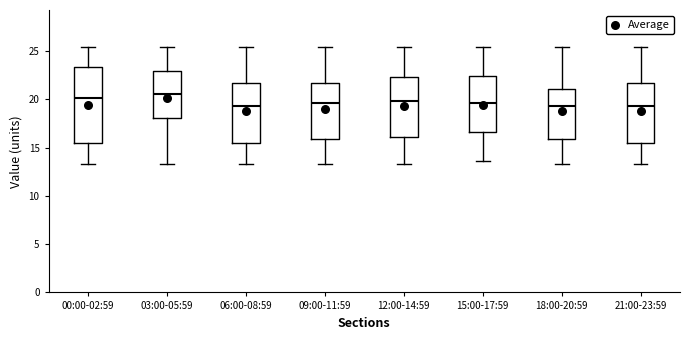

Reading left to right, read every box against the y-axis: the position of its median line, the range the box covers, and the ends of its whiskers. The values are not printed on the chart, so give them approximately, as read against the axis.

00:00-02:59: median 20.0, box 15.5 to 23.5, whiskers 13.5 to 25.5
03:00-05:59: median 20.5, box 18.0 to 23.0, whiskers 13.5 to 25.5
06:00-08:59: median 19.5, box 15.5 to 21.5, whiskers 13.5 to 25.5
09:00-11:59: median 19.5, box 16.0 to 21.5, whiskers 13.5 to 25.5
12:00-14:59: median 20.0, box 16.0 to 22.5, whiskers 13.5 to 25.5
15:00-17:59: median 19.5, box 16.5 to 22.5, whiskers 13.5 to 25.5
18:00-20:59: median 19.5, box 16.0 to 21.0, whiskers 13.5 to 25.5
21:00-23:59: median 19.5, box 15.5 to 21.5, whiskers 13.5 to 25.5